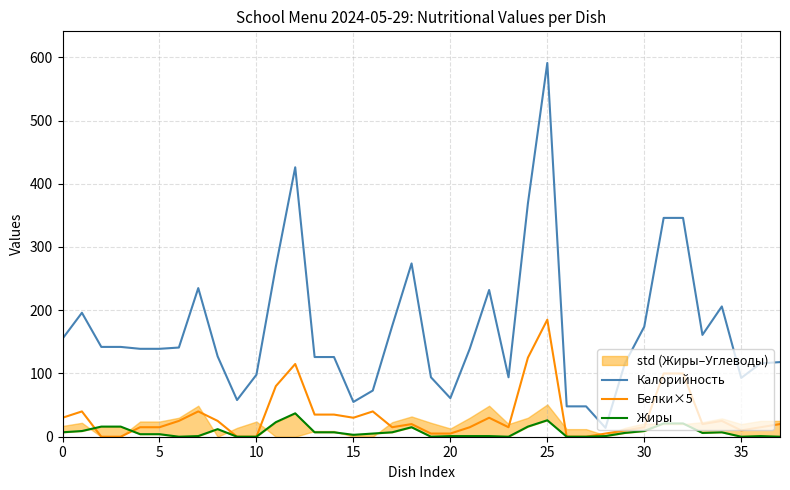

What is the label of the 9th point from the right?

29